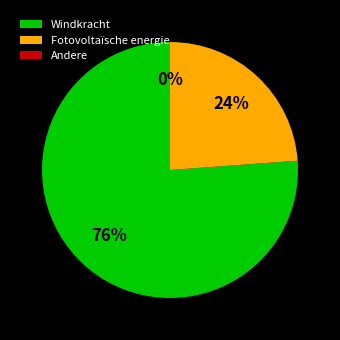

What is the total percentage of Fotovoltaïsche energie and Andere?

23.8%